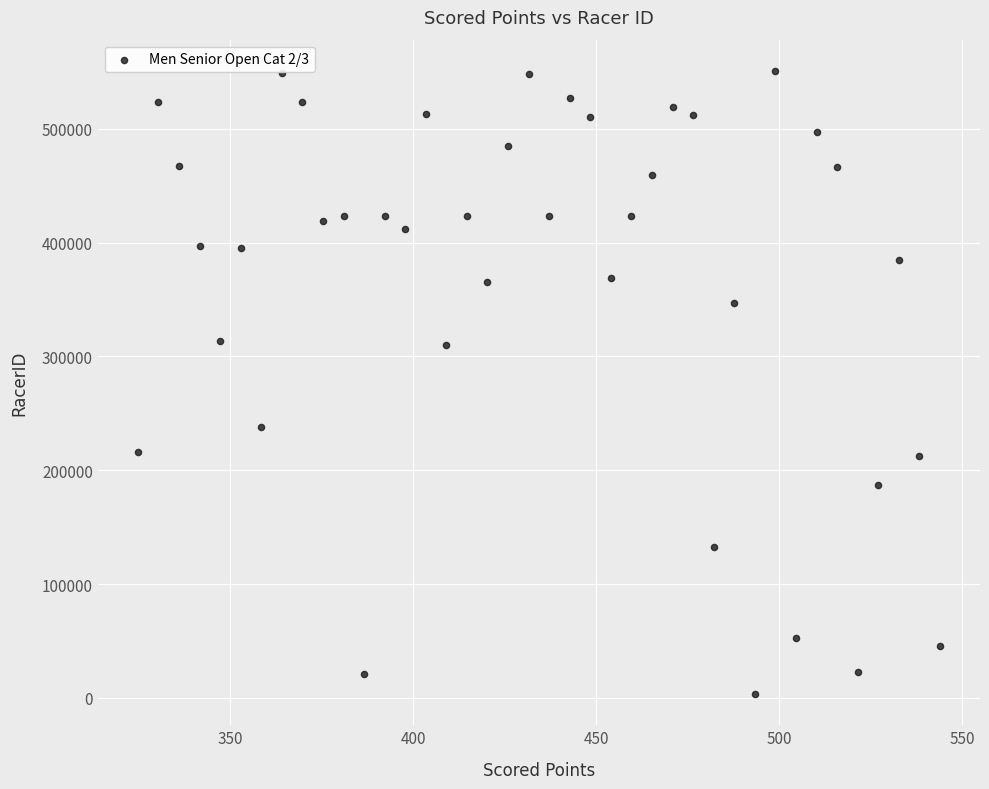

What is the range of Y values (max minus min)?

547652